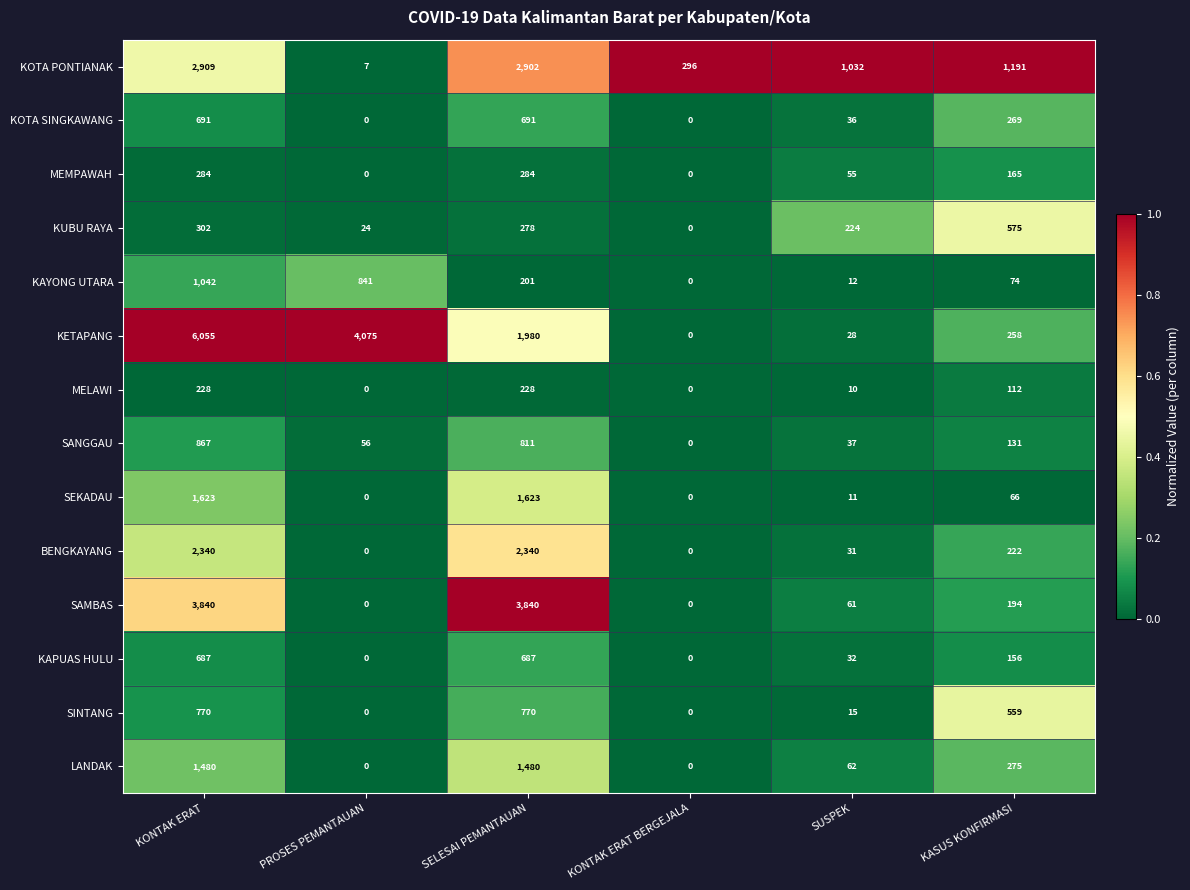

The value of SAMBAS at SUSPEK is 22. True or false?

False